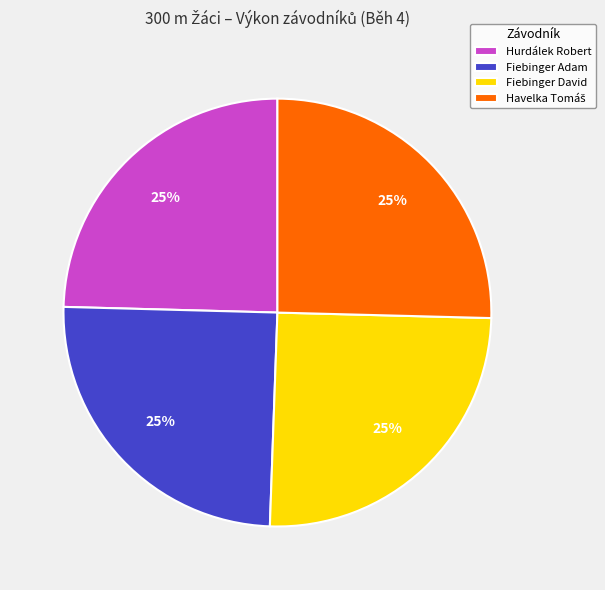

To the nearest percent, what is the combined percentage of Hurdálek Robert and Fiebinger David?

50%